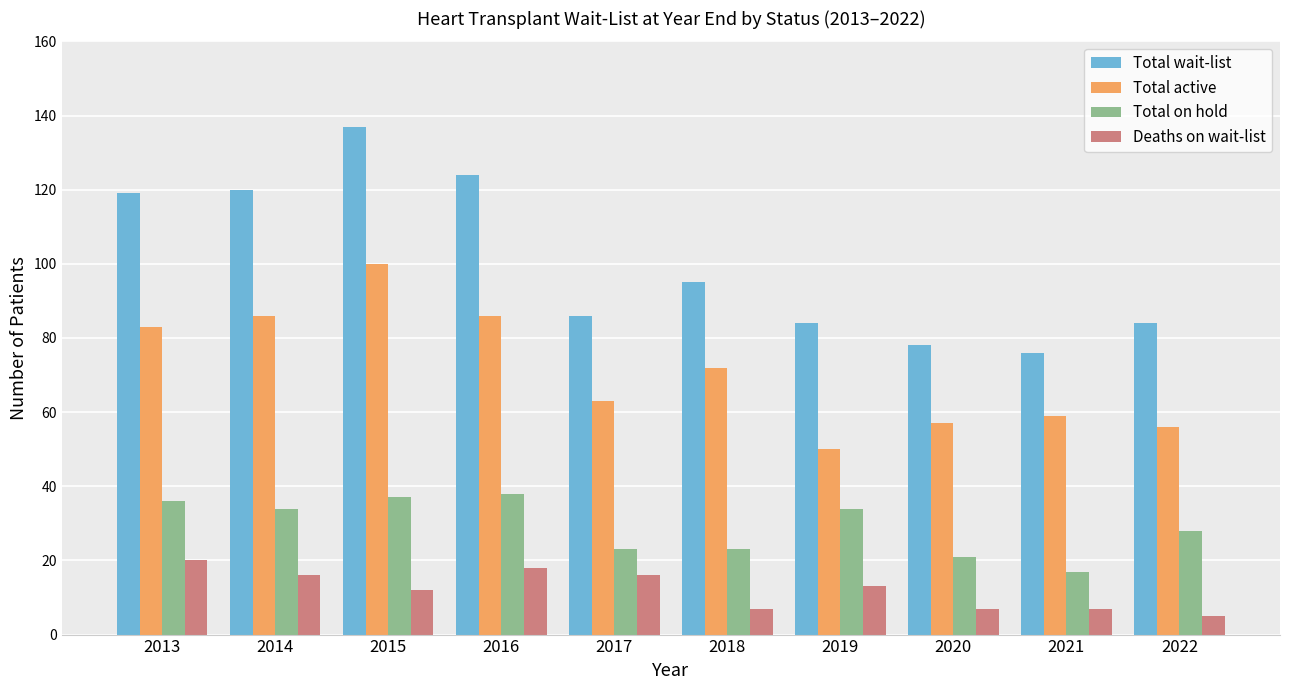

The value of Total on hold at 2019 is 53. True or false?

False